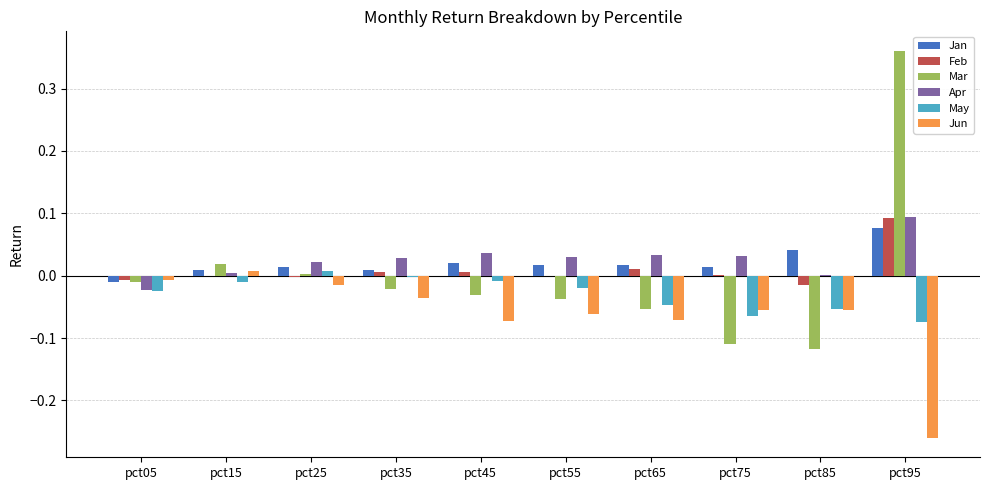

At which label does Apr first exceed 0?

pct15